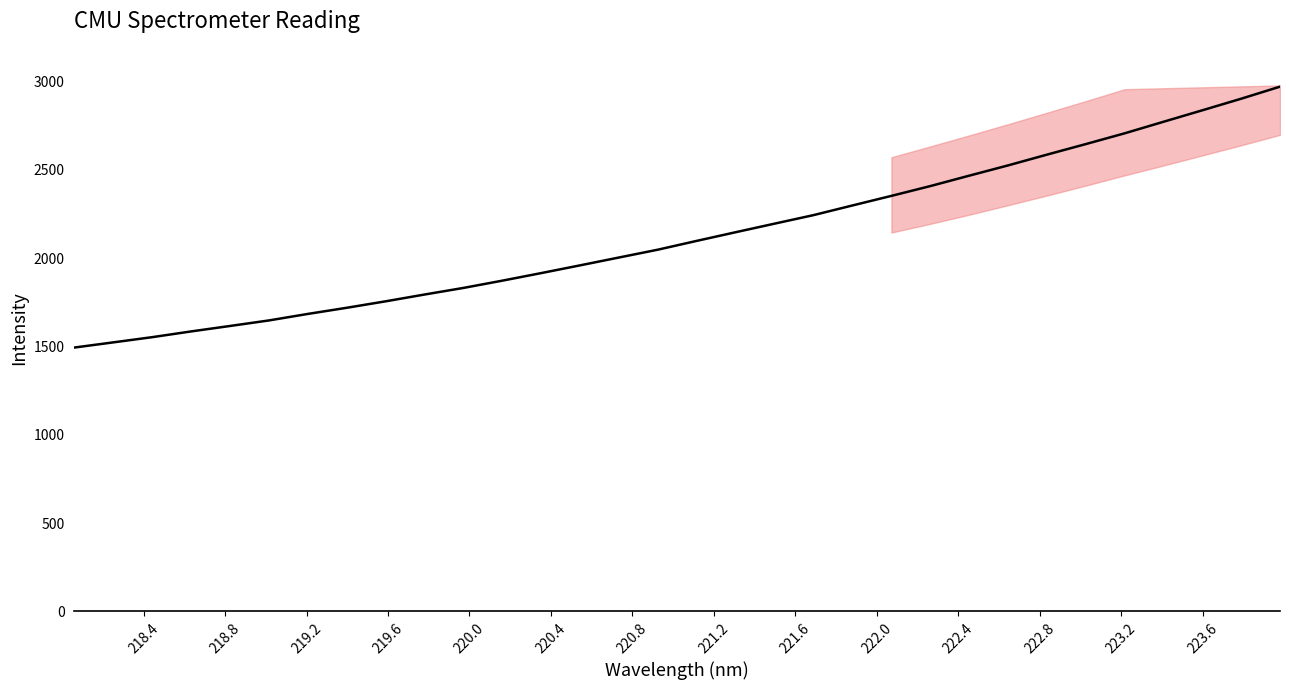

True or false: the data has more than 0 interior local peaks.

False